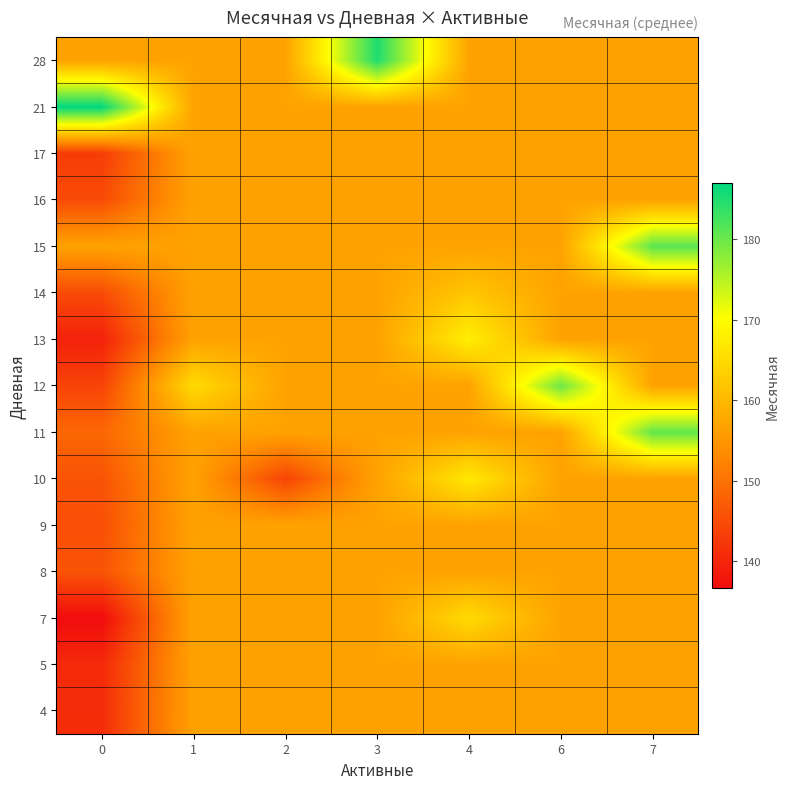

How many data points does each series have?

7